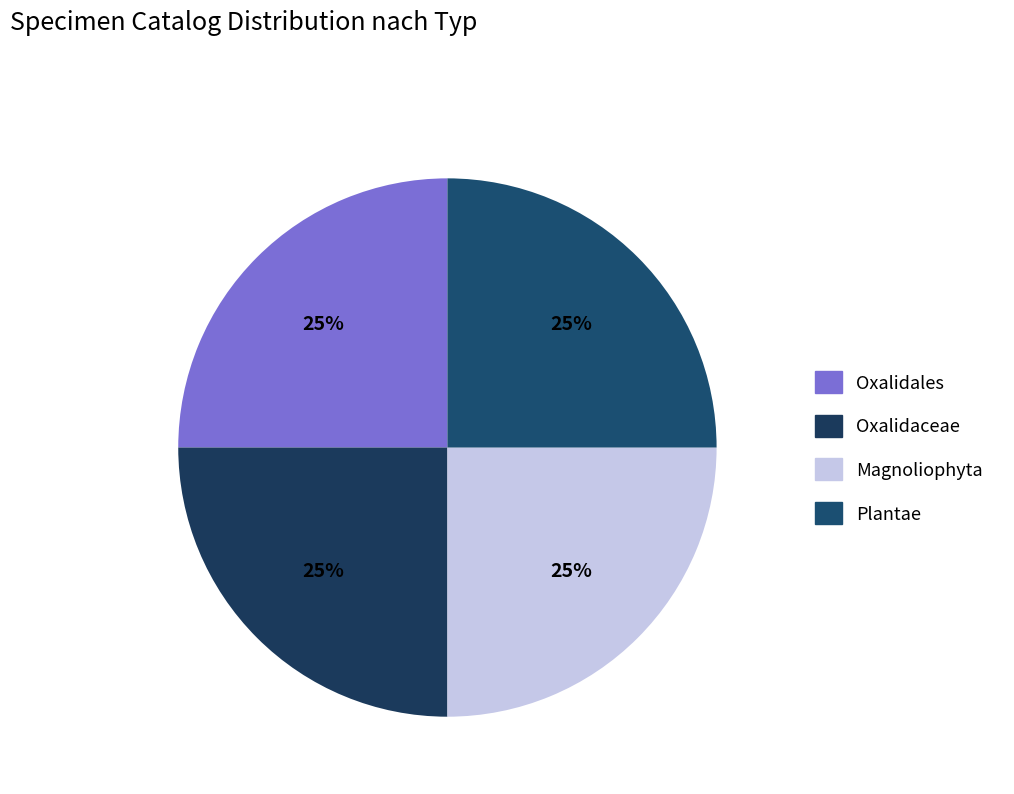

What percentage is the Magnoliophyta slice, to the nearest percent?

25%